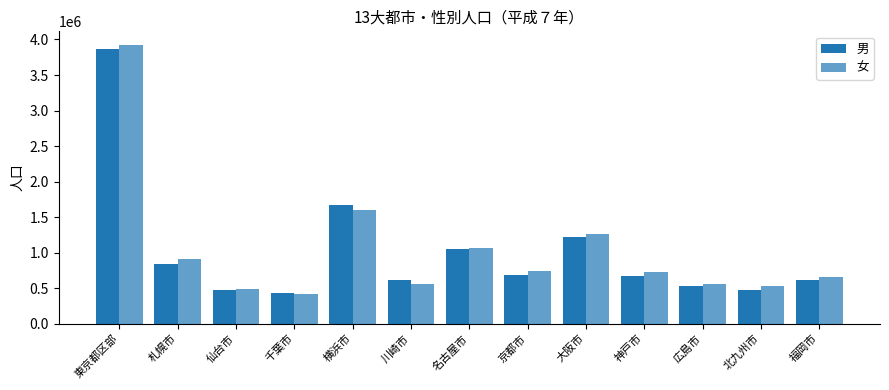

Reading left to right, extract all data points from this chart.

男: 3859522	837460	477220	429269	1664232	620702	1051199	683245	1225681	665786	535404	478928	616409
女: 3918834	909673	487582	418487	1602126	565157	1058260	734726	1268921	723008	560090	530784	653420